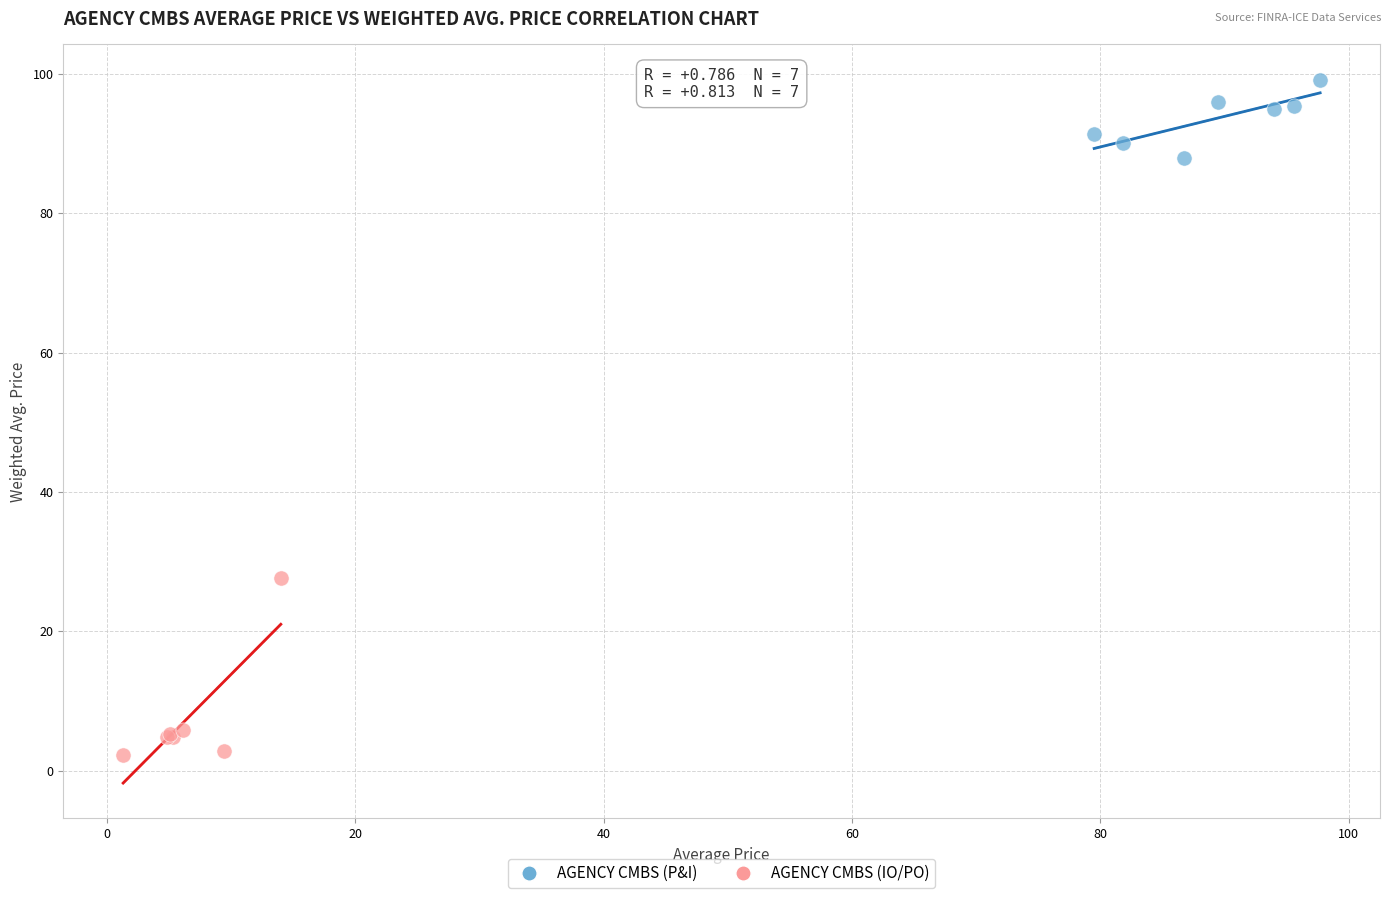

Which series contains the lowest Y value?

AGENCY CMBS (IO/PO)